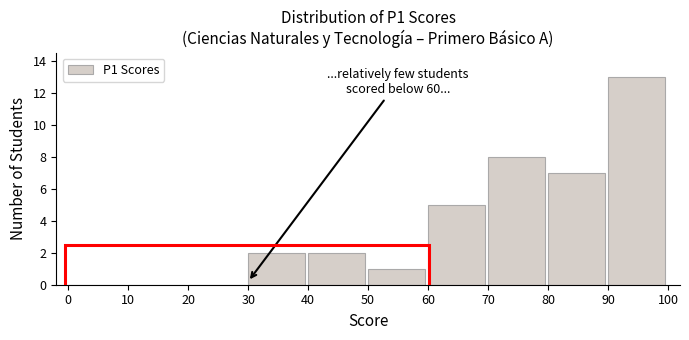

Over which range of the x-axis is the bar tallest?

90 to 100